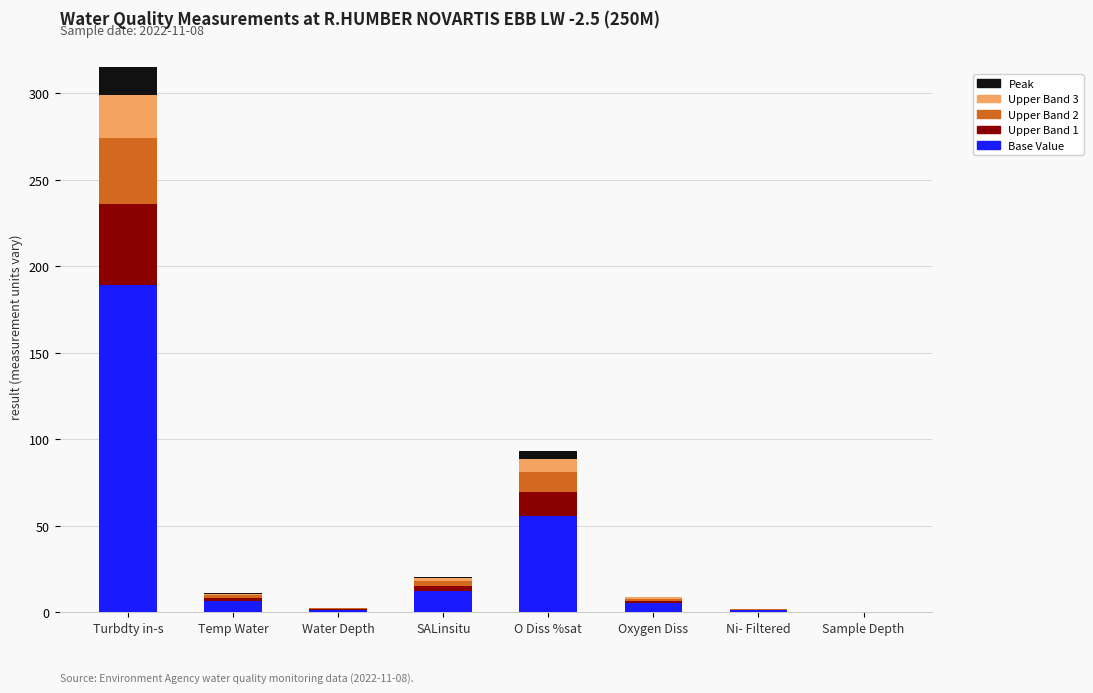

The Base Value series shows 6.8 at Temp Water. True or false?

True